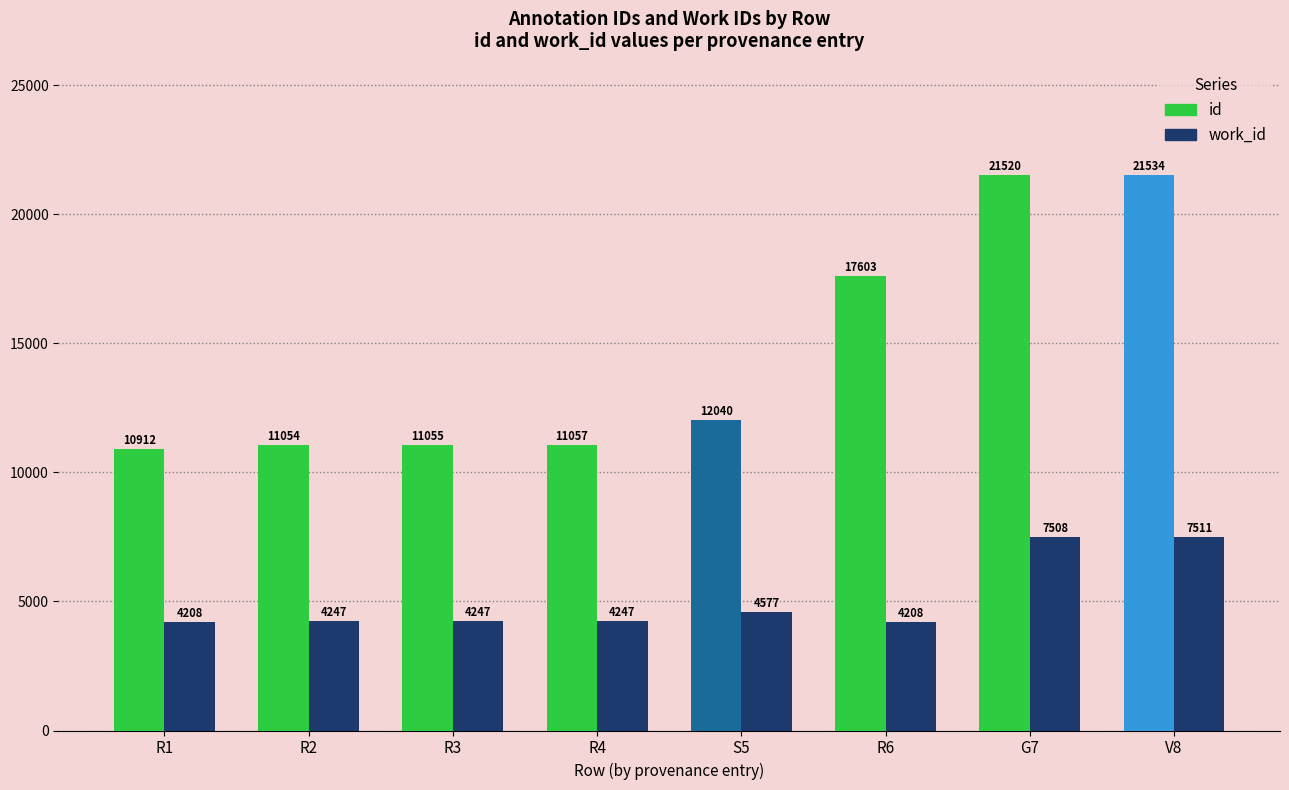

Count the number of categories in the chart.

8